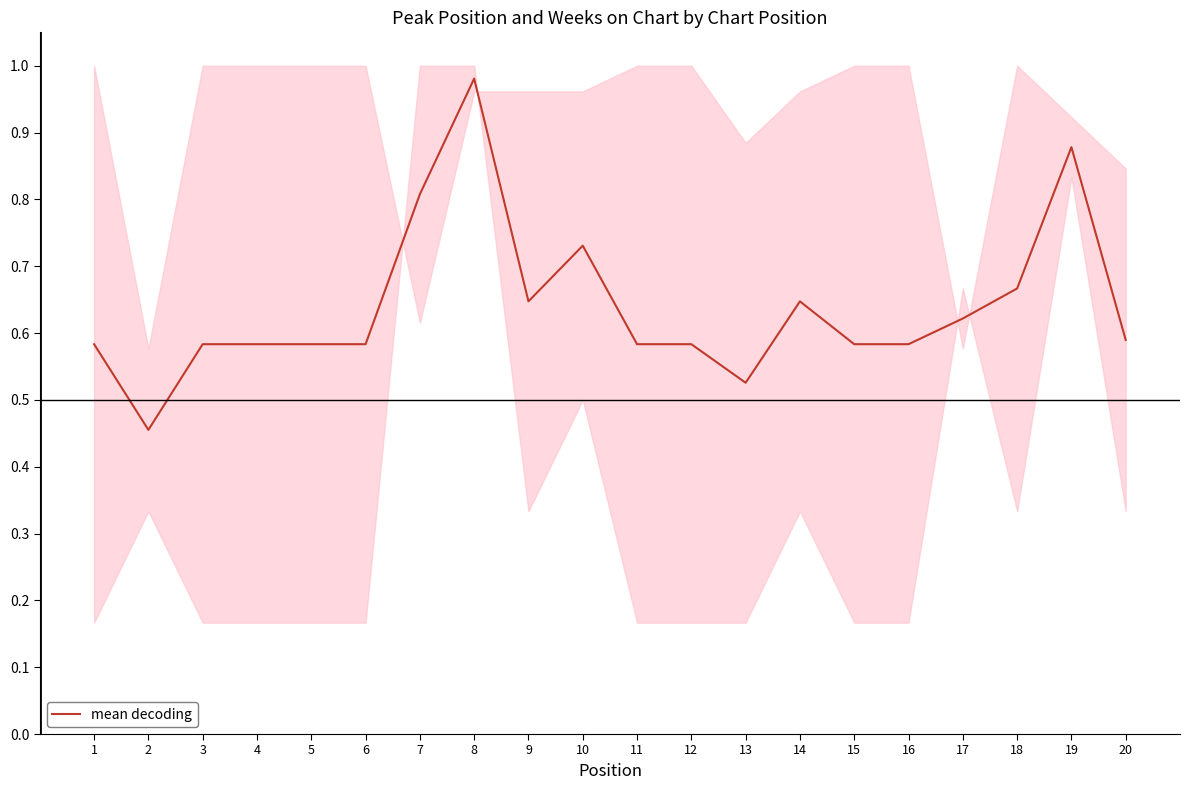

What is the maximum value shown in the chart?

1.0